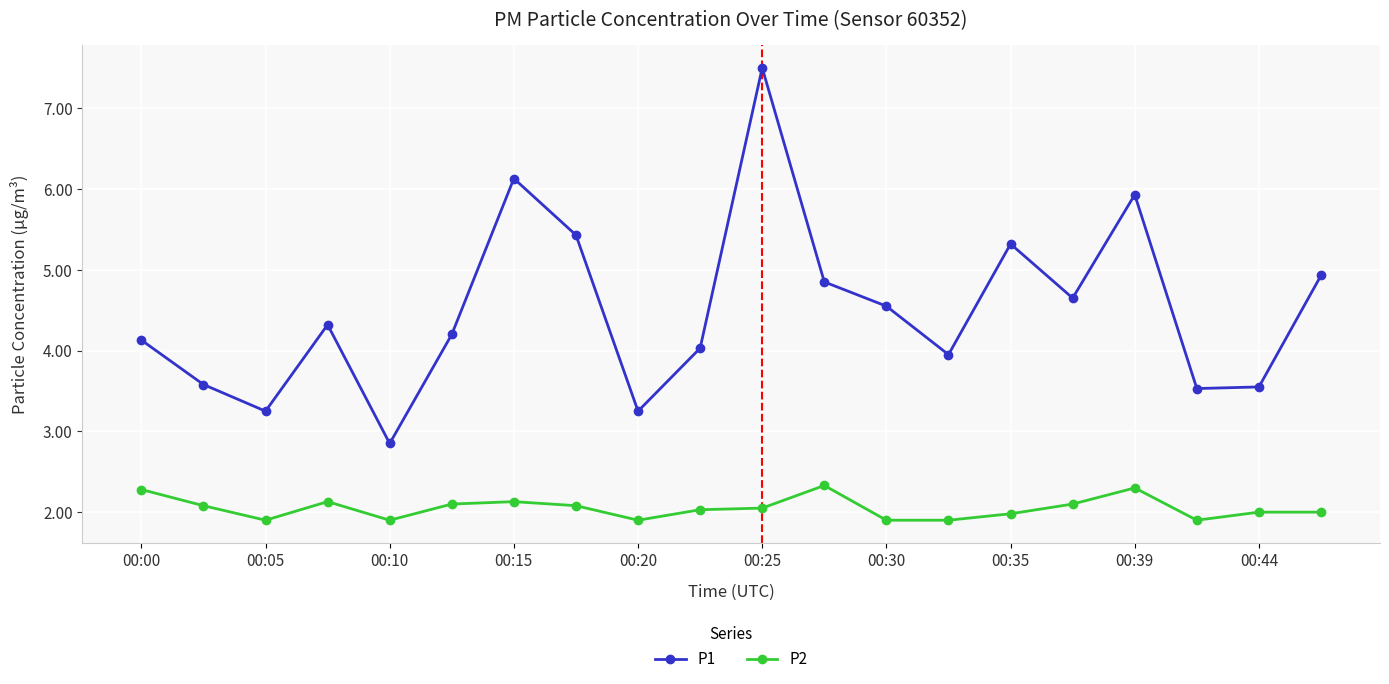

Count the number of categories in the chart.

20